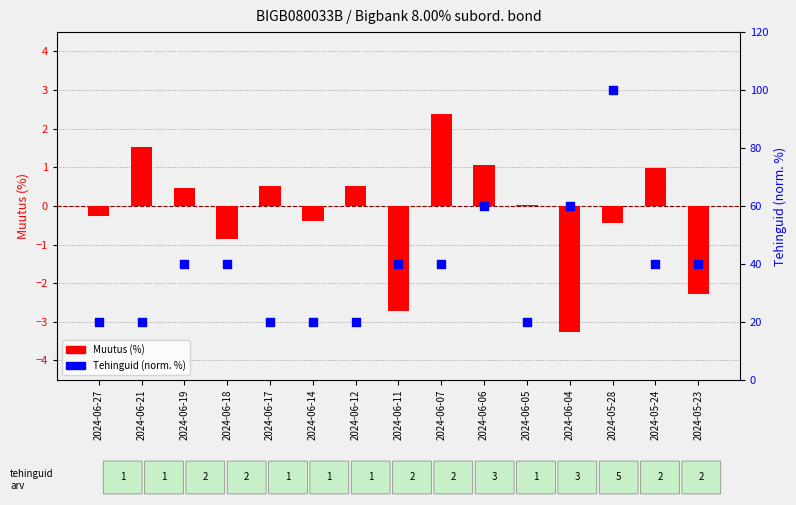

Which series reaches the minimum Y coordinate?

Muutus (%)